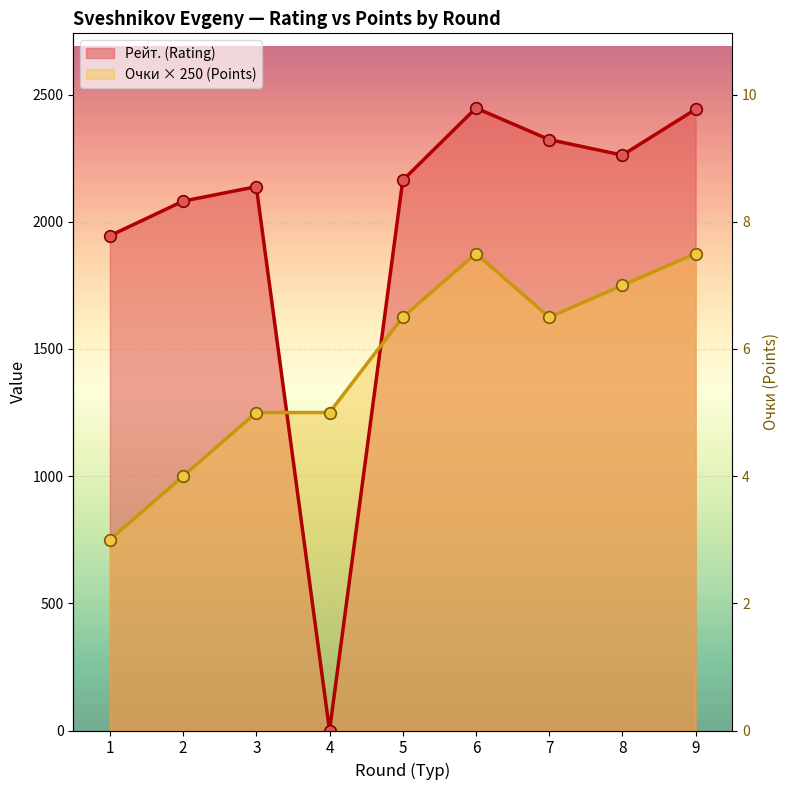

At how many categories does at least one series exceed 2062?

7